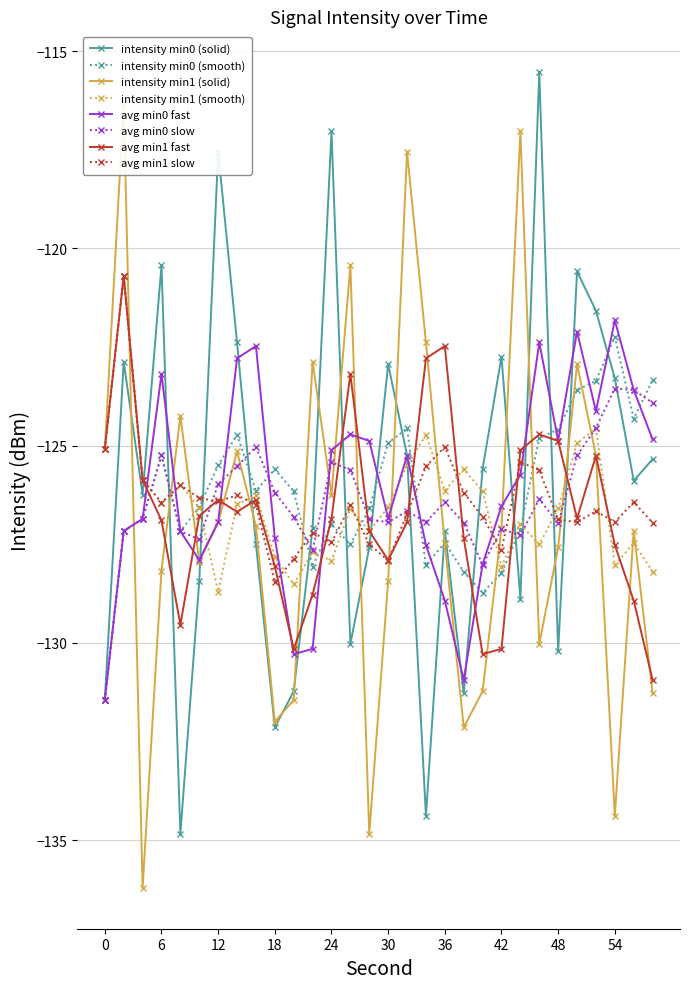

In intensity min0 (solid), how many points are lower than both neighbors (excluding endpoints)?

9